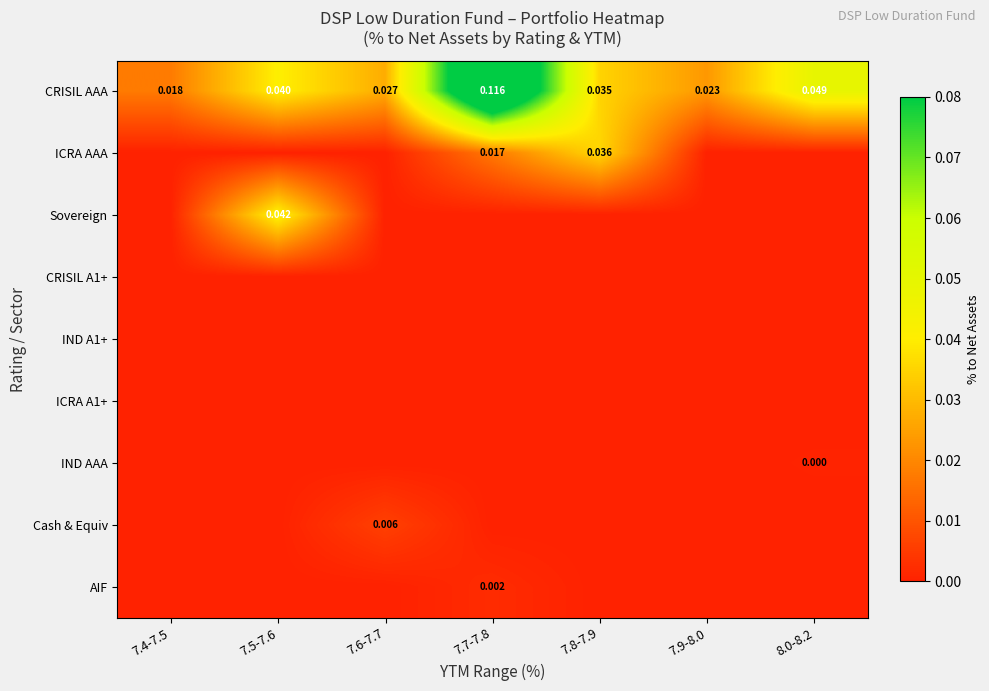

At 7.4-7.5, list the series in order from largest to smallest.

CRISIL AAA, ICRA AAA, Sovereign, CRISIL A1+, IND A1+, ICRA A1+, IND AAA, Cash & Equiv, AIF